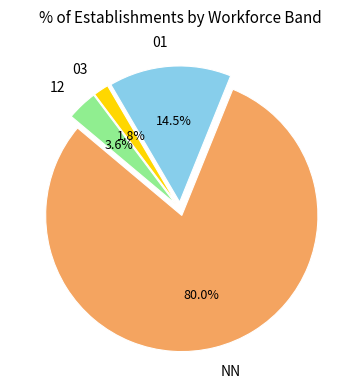

Rank the categories by value from lowest to highest.

03, 12, 01, NN